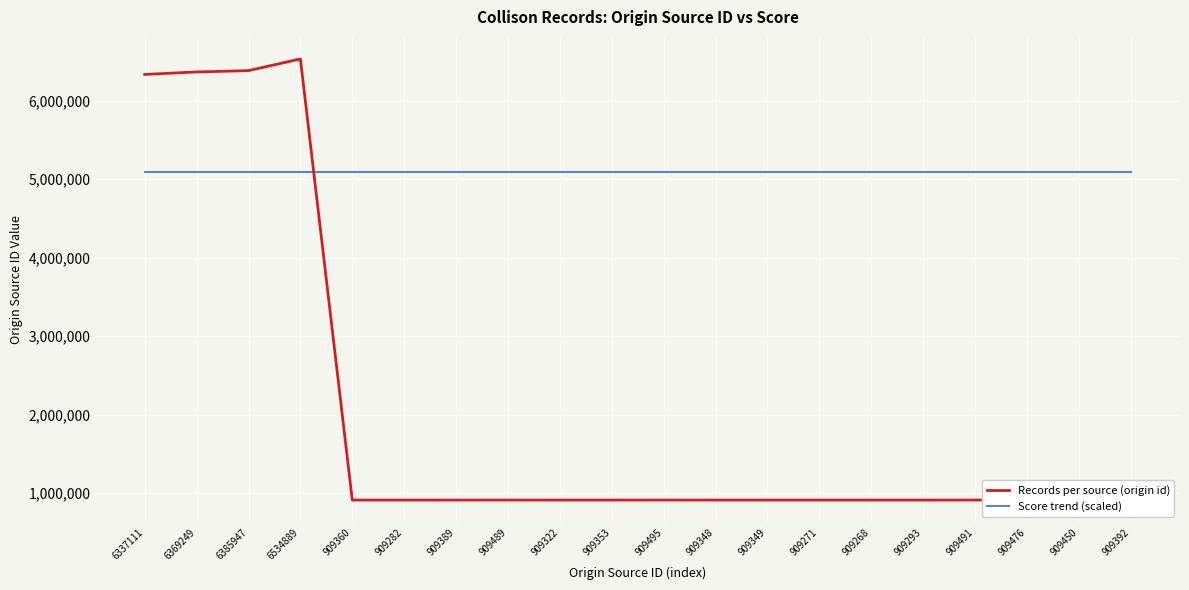

Which series changed the most between 6369249 and 909389?

Records per source (origin id)